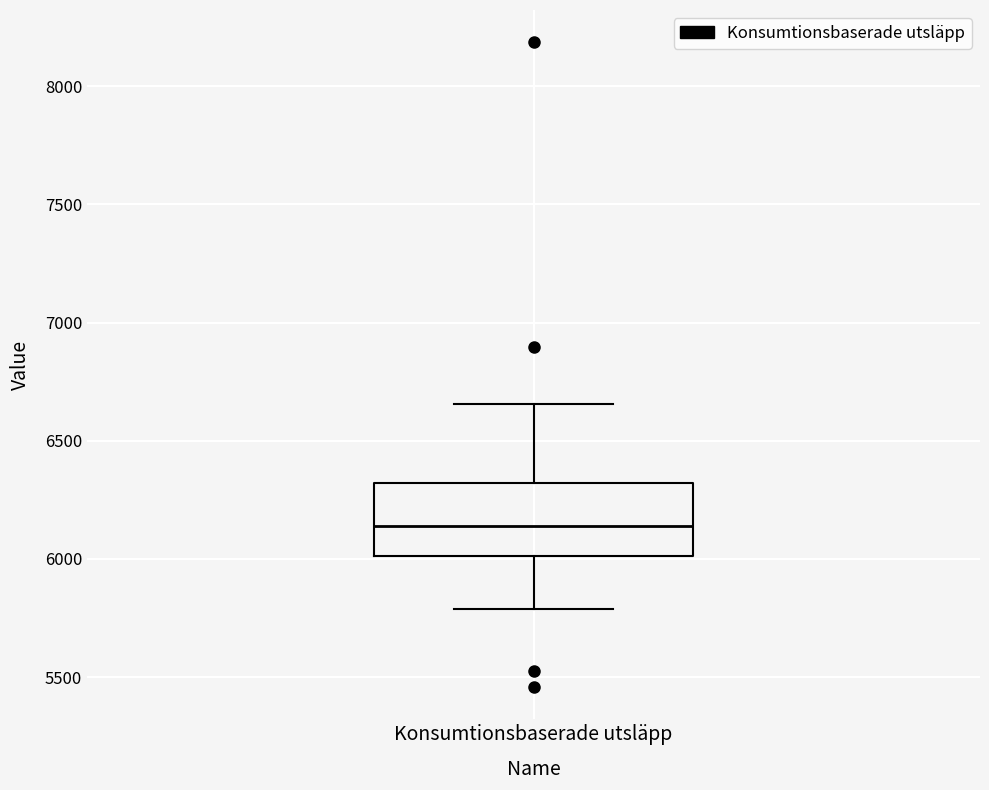

Where is the upper edge of the box for Konsumtionsbaserade utsläpp on the y-axis? The values are not printed on the chart, so give them approximately, as read against the axis.

6300